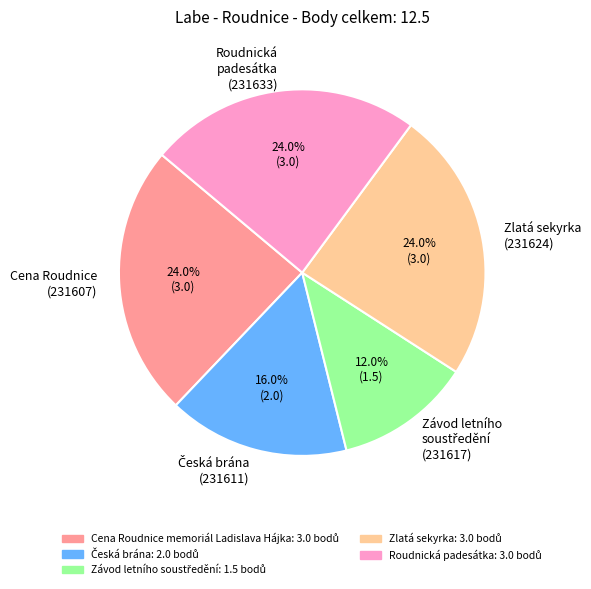

Is there any slice that represents more than half of the pie?

No